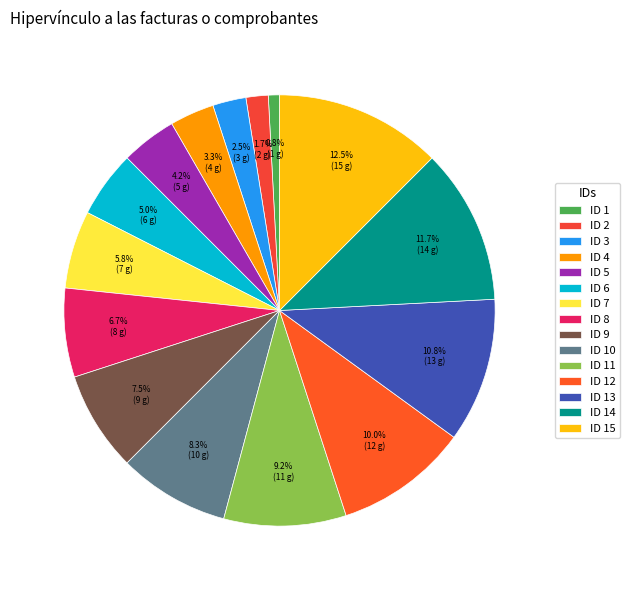

How many slices are in this pie chart?

15